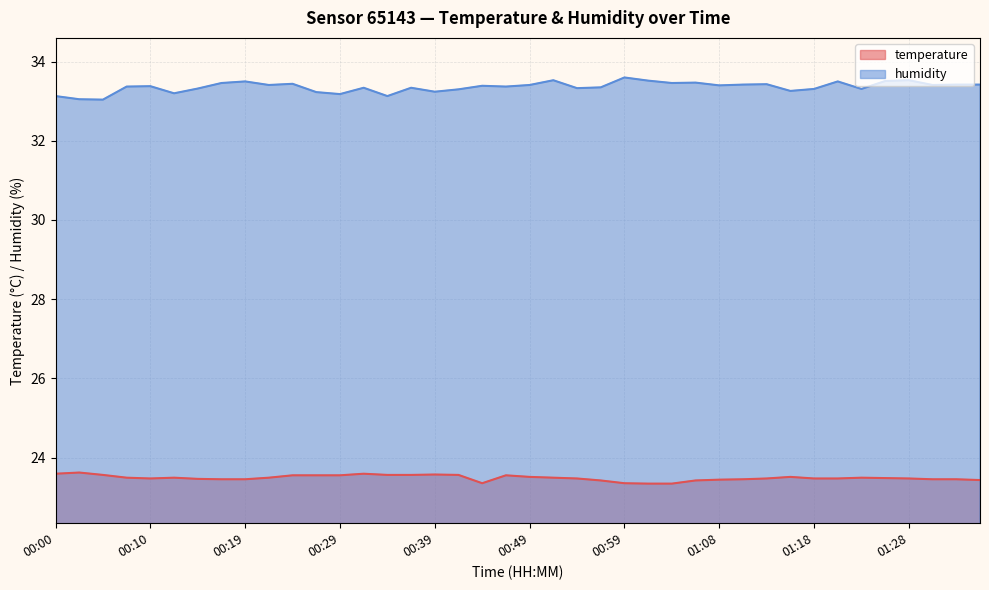

In temperature, how many points are higher than both neighbors (excluding endpoints)?

7